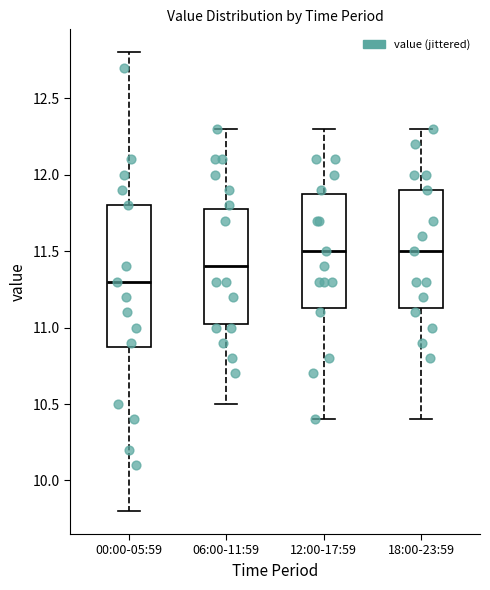

Which box has the lowest median line?

00:00-05:59